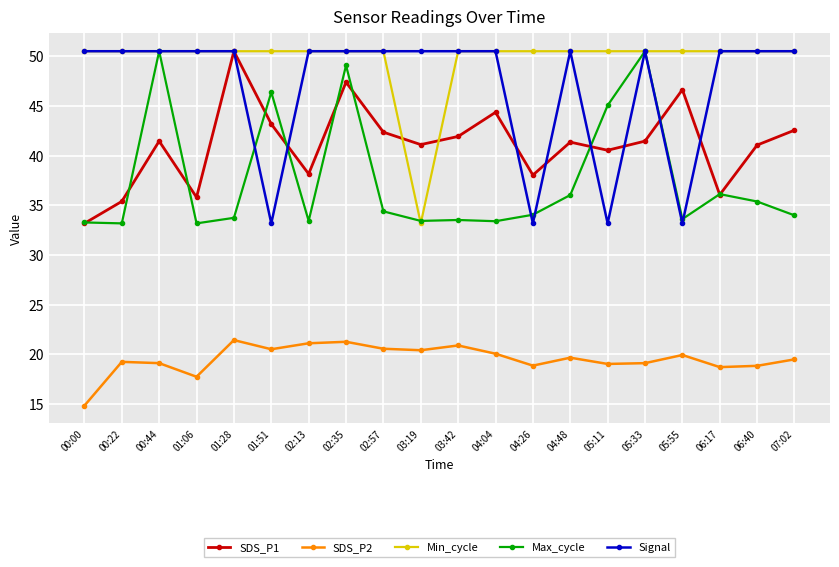

What is the difference between the second highest and minimum values in the SDS_P2 series?

6.4